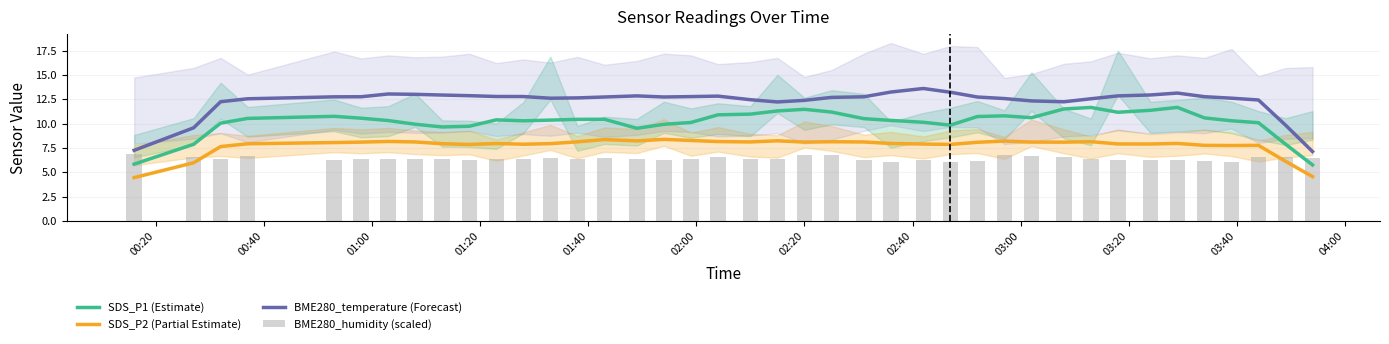

What is the minimum value for SDS_P1 (Estimate)?

5.8